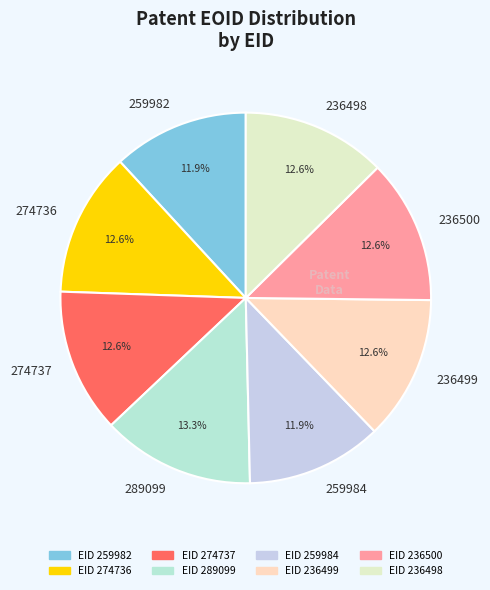

Is there any slice that represents more than half of the pie?

No